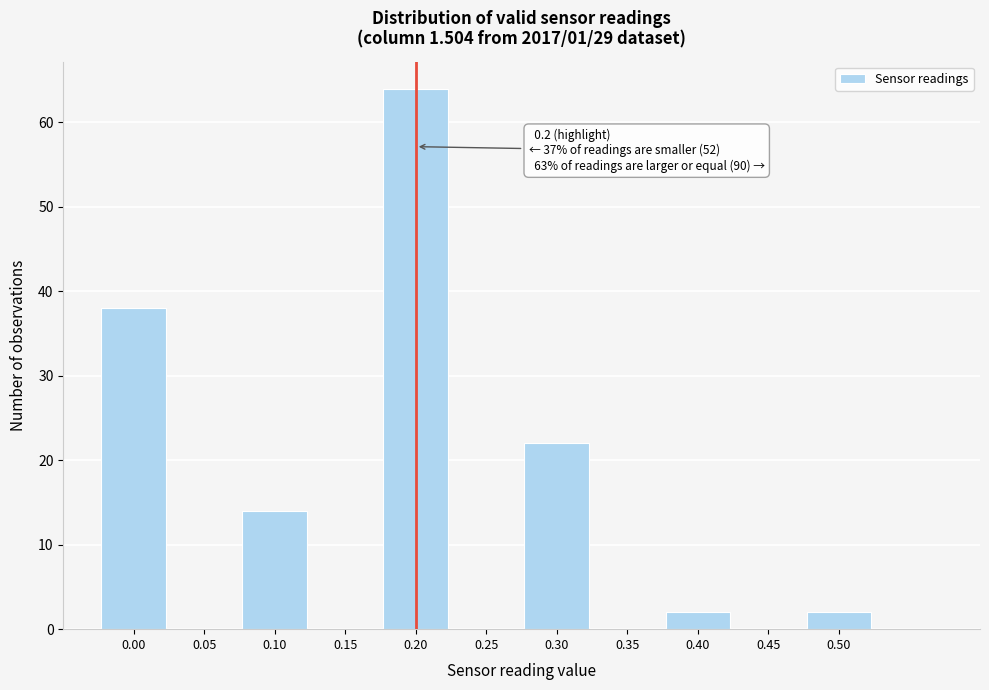

Which range on the x-axis has the tallest bar?

0.175 to 0.225